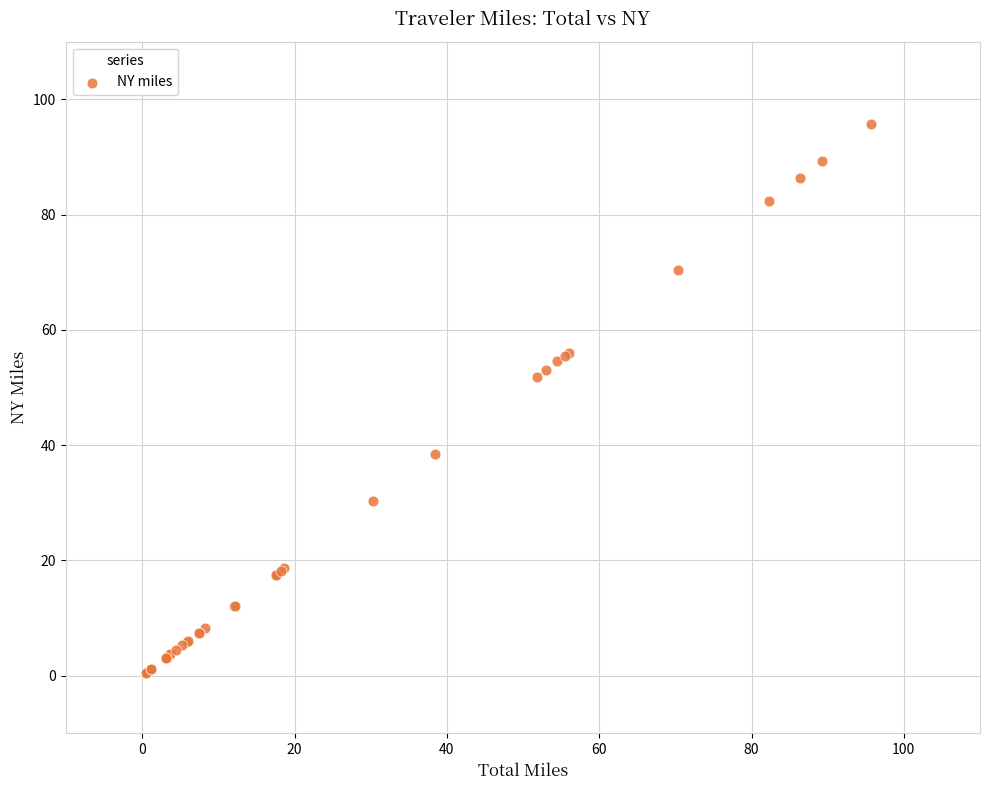

What Y value in the scatter plot is closest to 48?

51.9